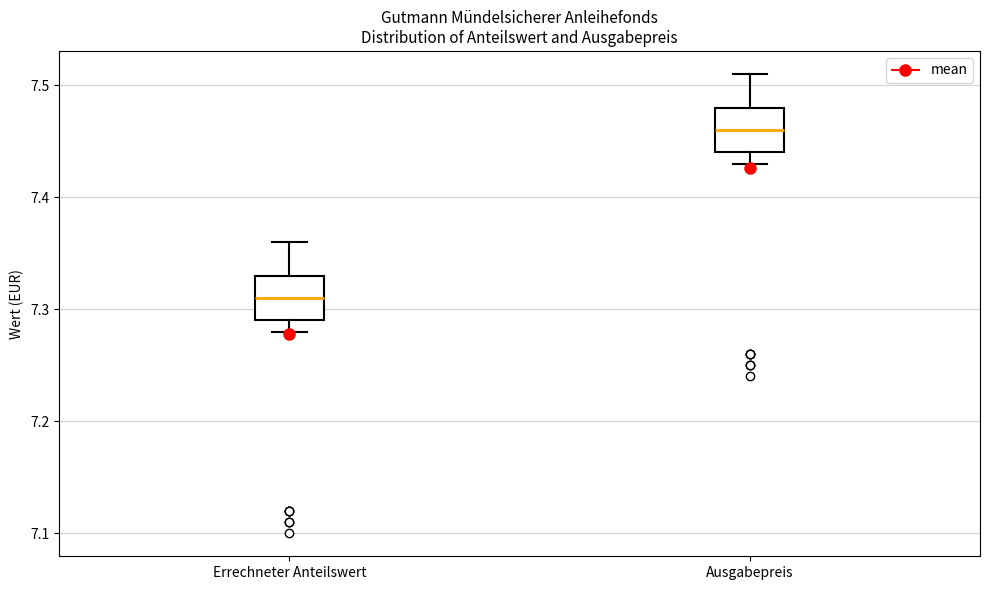

Reading left to right, read every box against the y-axis: the position of its median line, the range the box covers, and the ends of its whiskers. The values are not printed on the chart, so give them approximately, as read against the axis.

Errechneter Anteilswert: median 7.31, box 7.29 to 7.33, whiskers 7.28 to 7.36
Ausgabepreis: median 7.46, box 7.44 to 7.48, whiskers 7.43 to 7.51